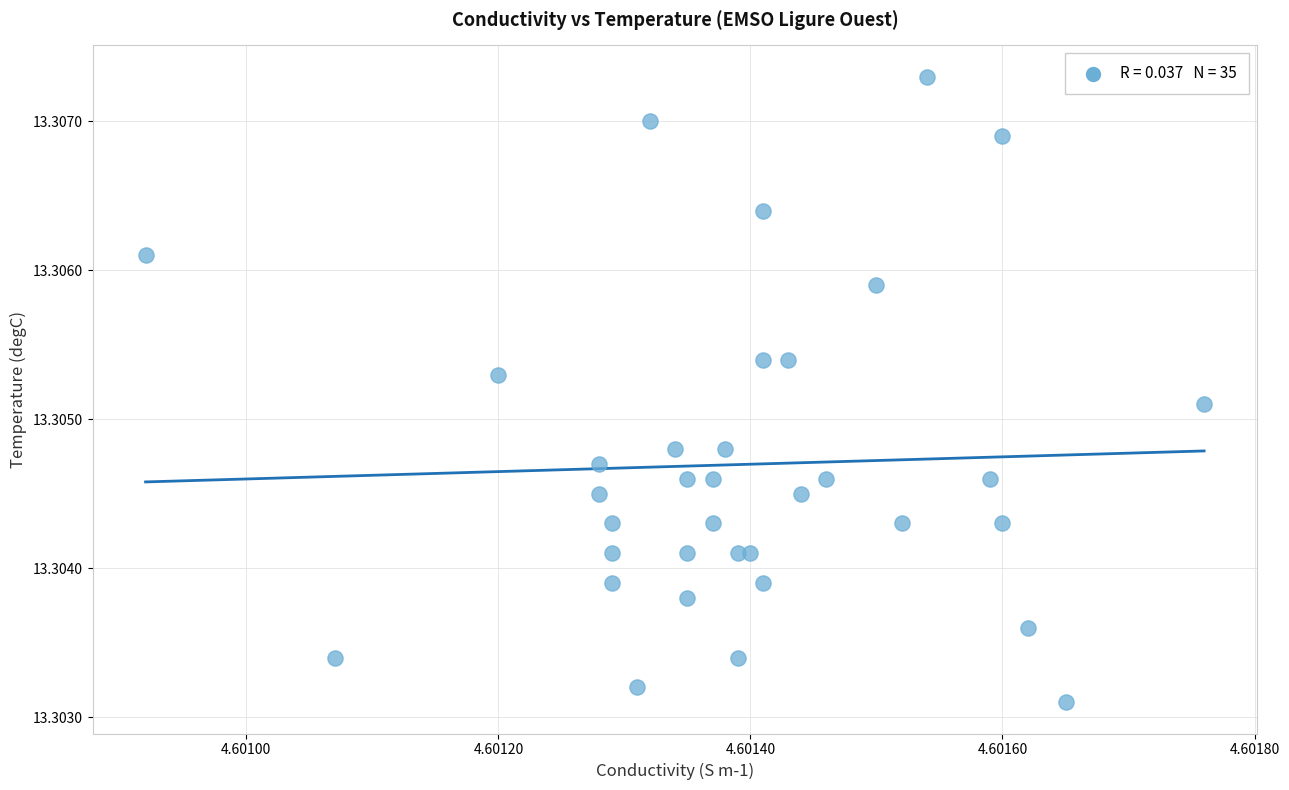

Count the number of points in this scatter plot.

35